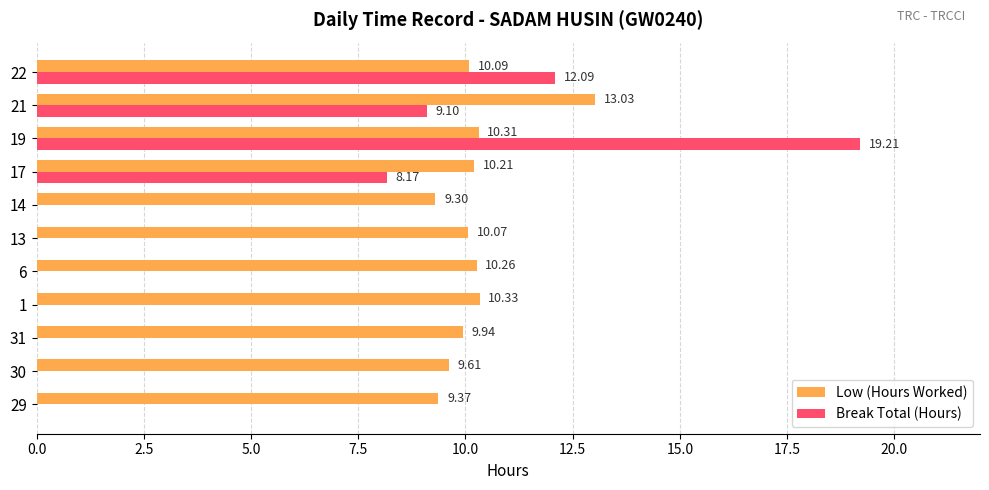

What is the sum of the Low (Hours Worked) values at 1 and 29?

19.7